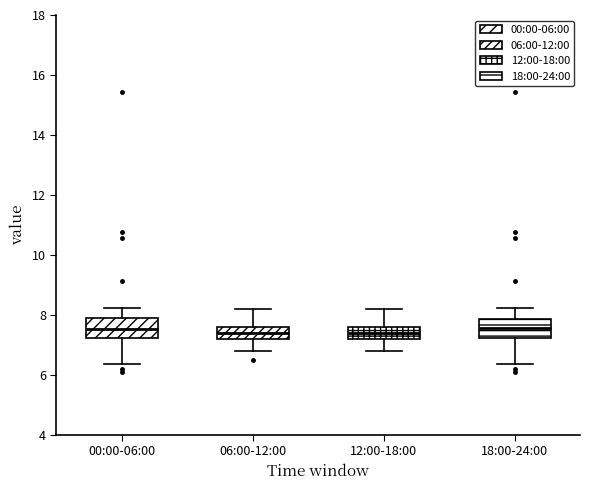

Reading left to right, read every box against the y-axis: the position of its median line, the range the box covers, and the ends of its whiskers. The values are not printed on the chart, so give them approximately, as read against the axis.

00:00-06:00: median 7.6, box 7.2 to 7.8, whiskers 6.4 to 8.2
06:00-12:00: median 7.4, box 7.2 to 7.6, whiskers 6.8 to 8.2
12:00-18:00: median 7.4, box 7.2 to 7.6, whiskers 6.8 to 8.2
18:00-24:00: median 7.6, box 7.2 to 7.8, whiskers 6.4 to 8.2